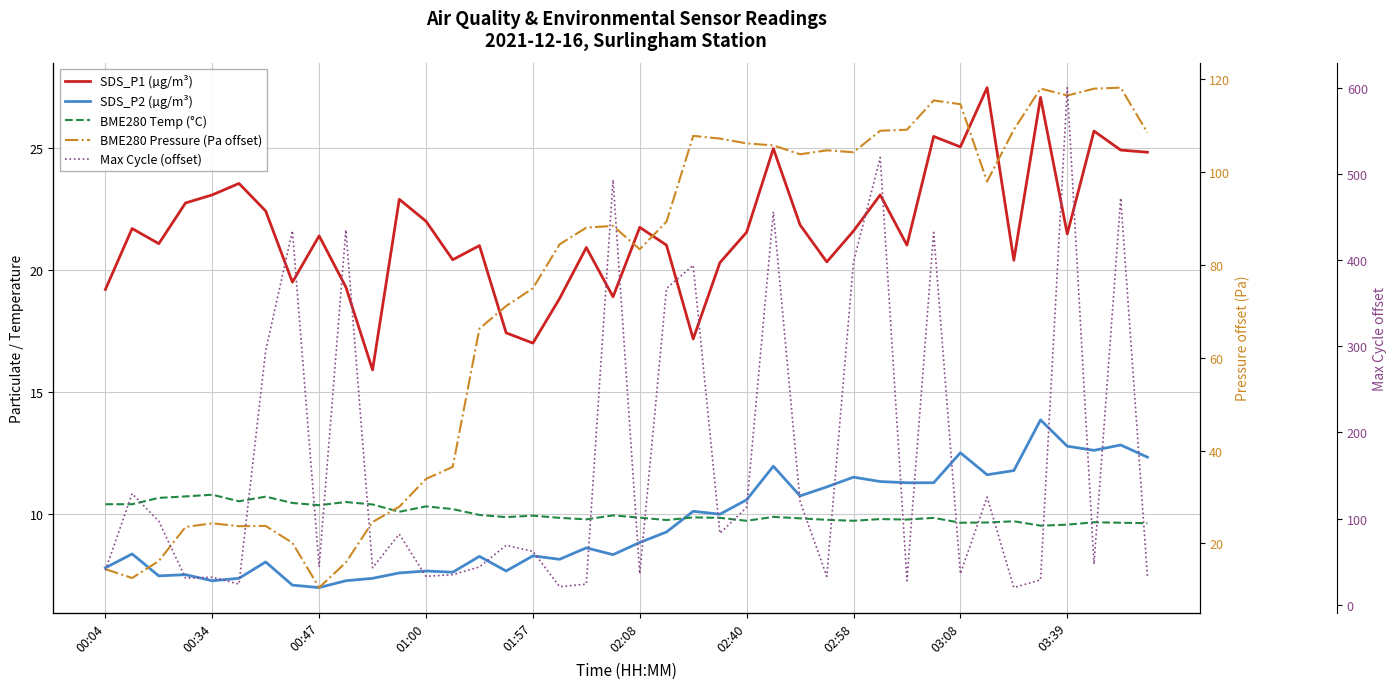

What is the sum of the Max Cycle (offset) values at 22 and 21?

761.0